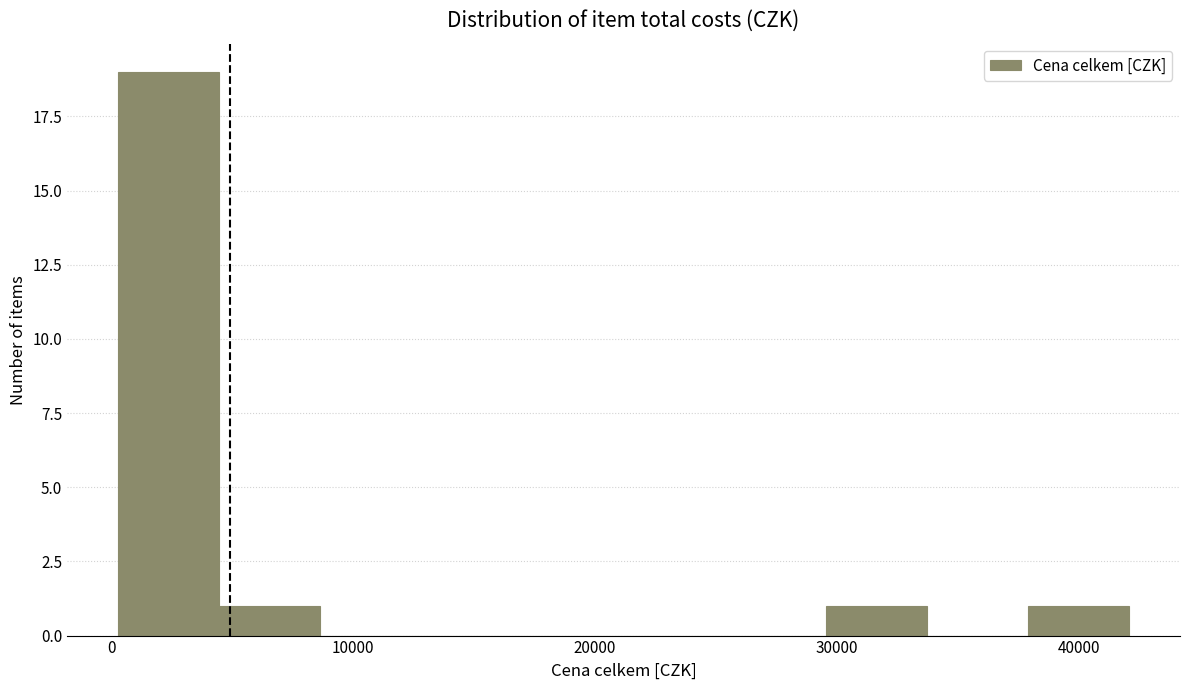

Which range on the x-axis has the tallest bar?

0 to 4000